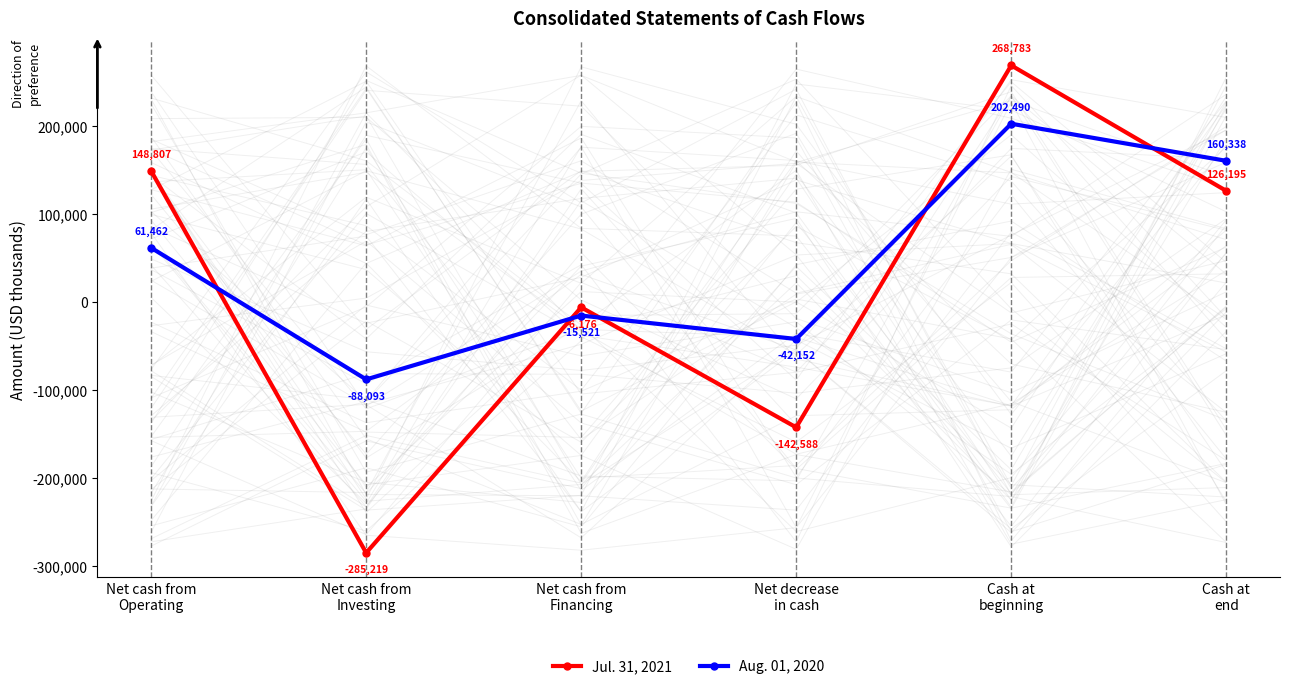

List the labels in order of Aug. 01, 2020 value, largest first.

Cash at
beginning, Cash at
end, Net cash from
Operating, Net cash from
Financing, Net decrease
in cash, Net cash from
Investing